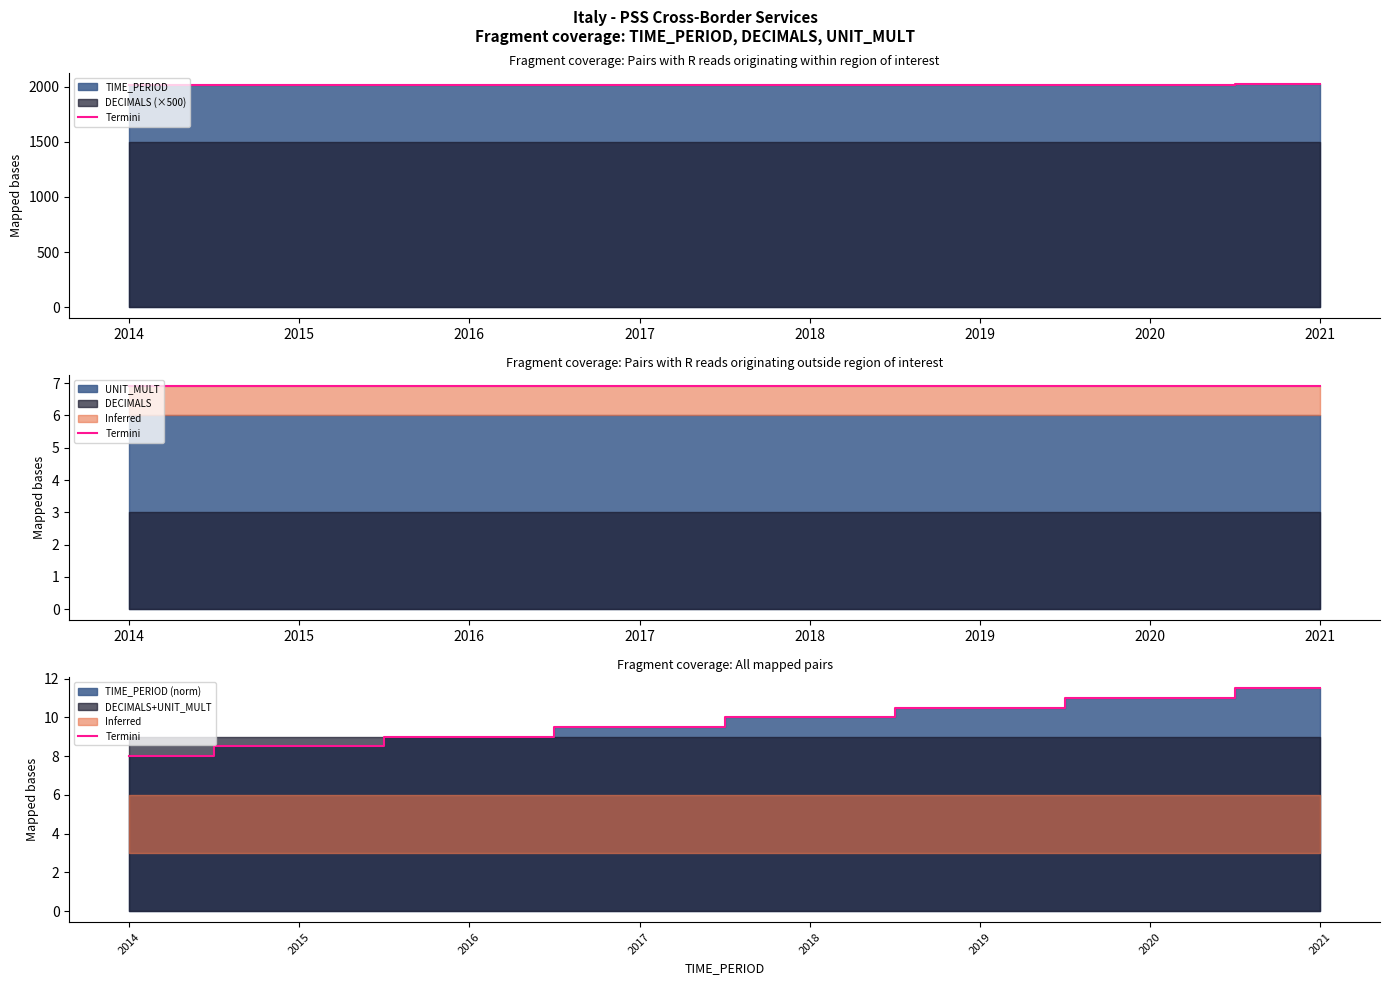

True or false: the data shows 5.2 at 2017.

False